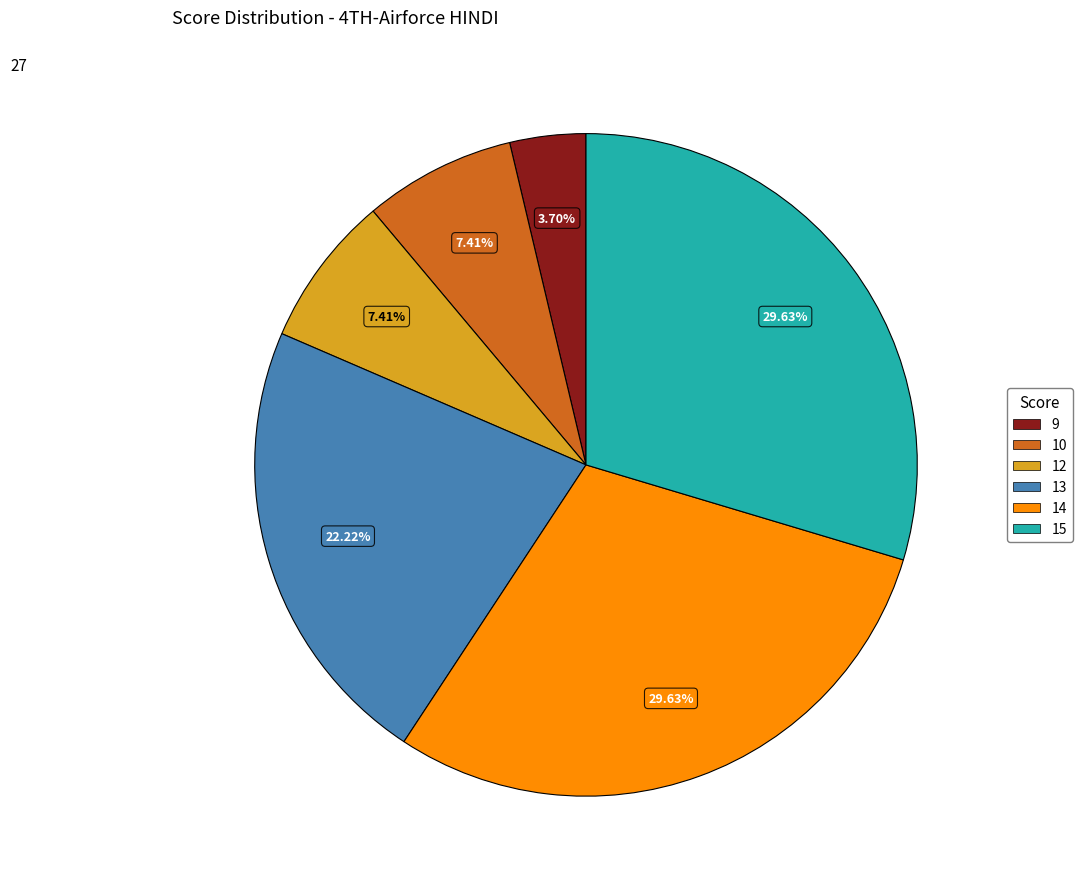

Is there any slice that represents more than half of the pie?

No